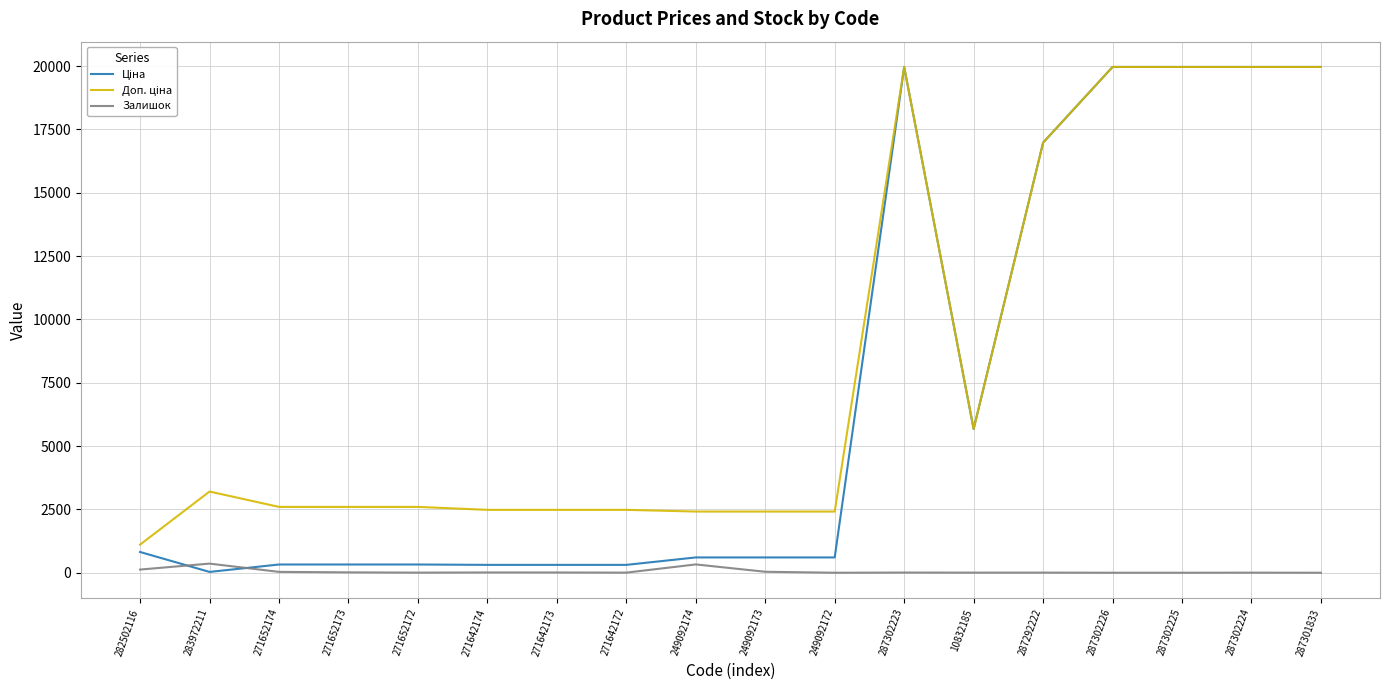

What is the total value across all series at 287302225?

39928.3